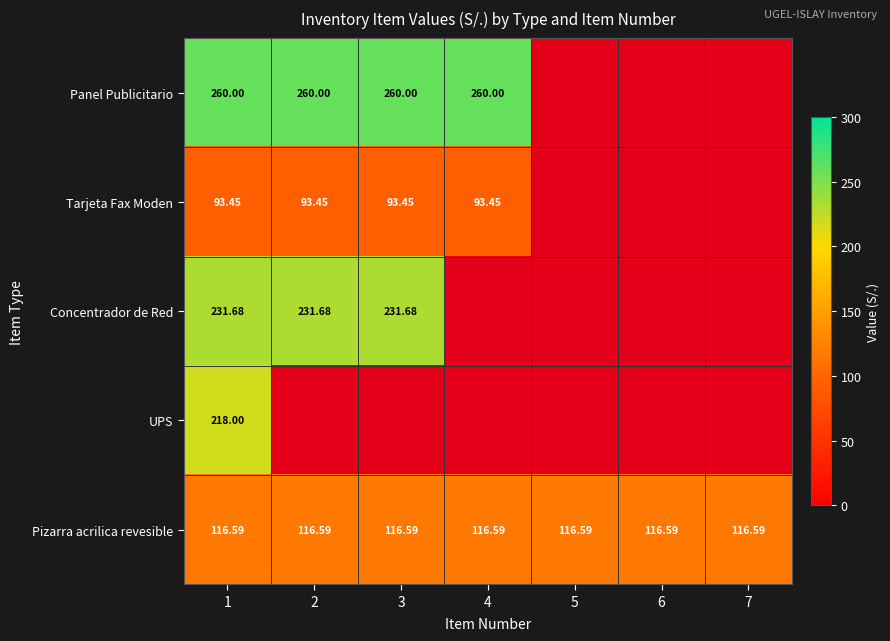

What is the sum of the Panel Publicitario values at 1 and 4?

520.0